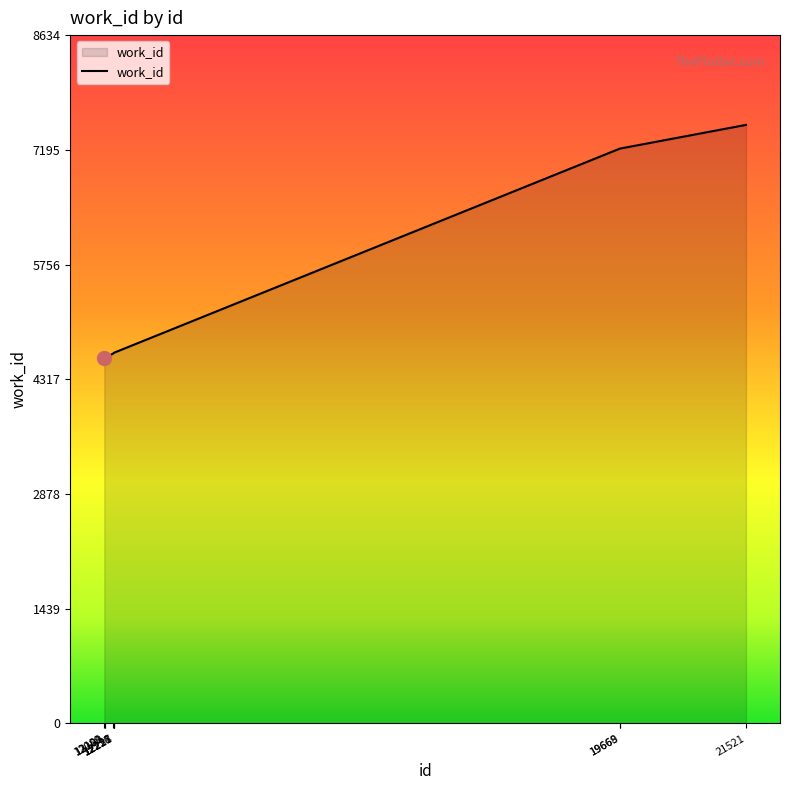

What is the smallest value displayed?

4589